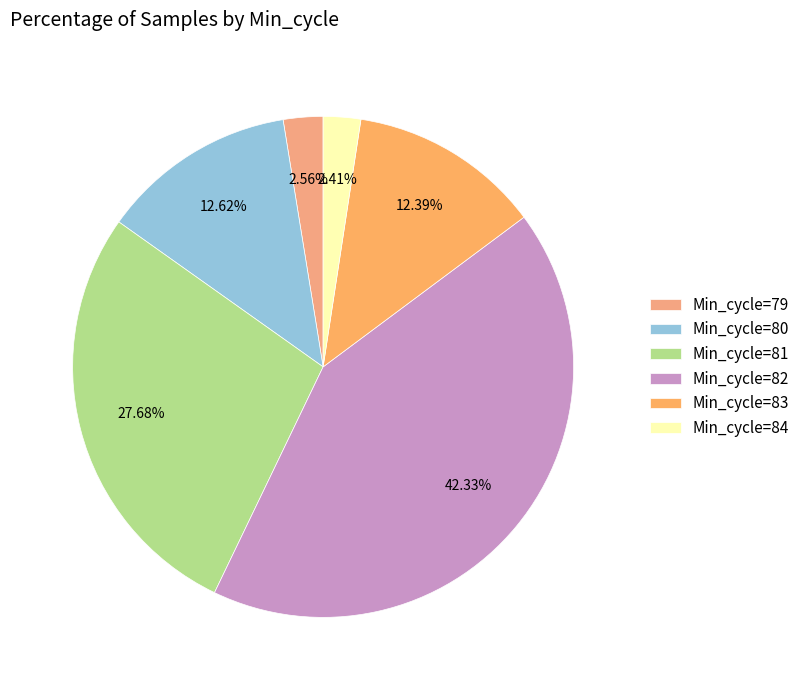

How many segments does this pie chart have?

6